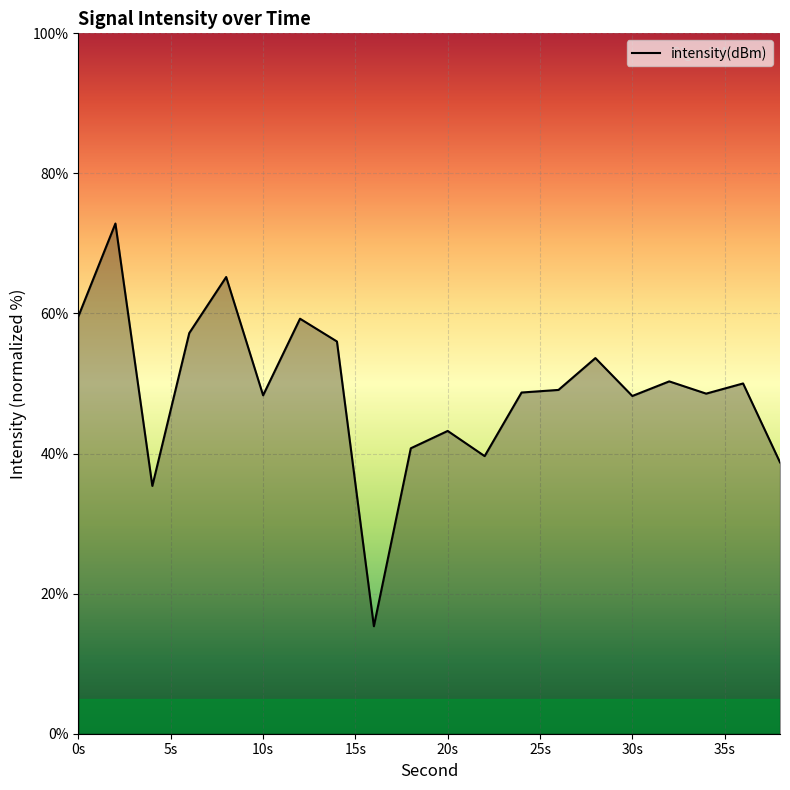

What is the maximum value shown in the chart?

72.8